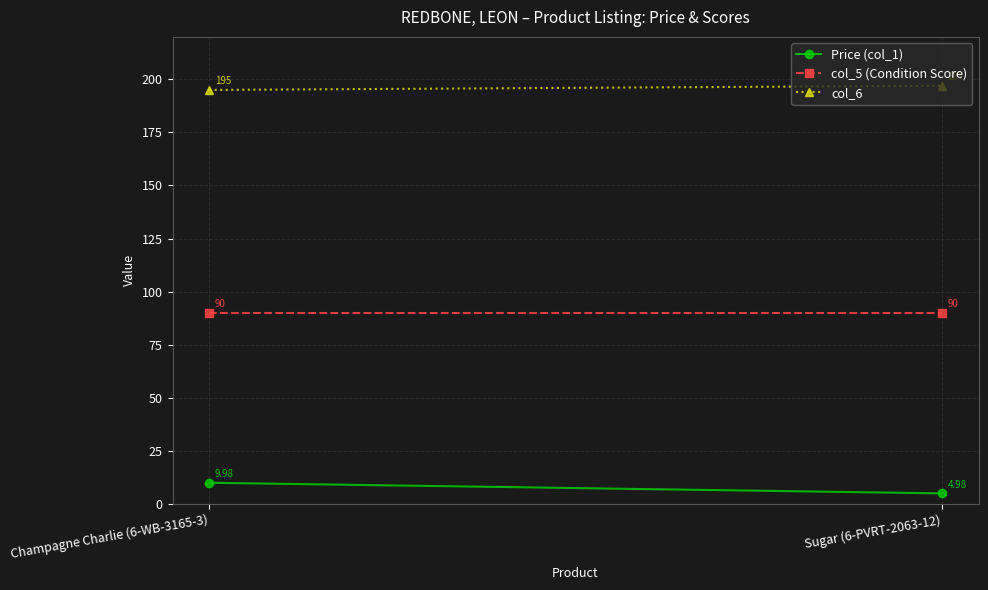

Is the value of col_6 at Champagne Charlie (6-WB-3165-3) greater than the value of col_5 (Condition Score) at Champagne Charlie (6-WB-3165-3)?

Yes